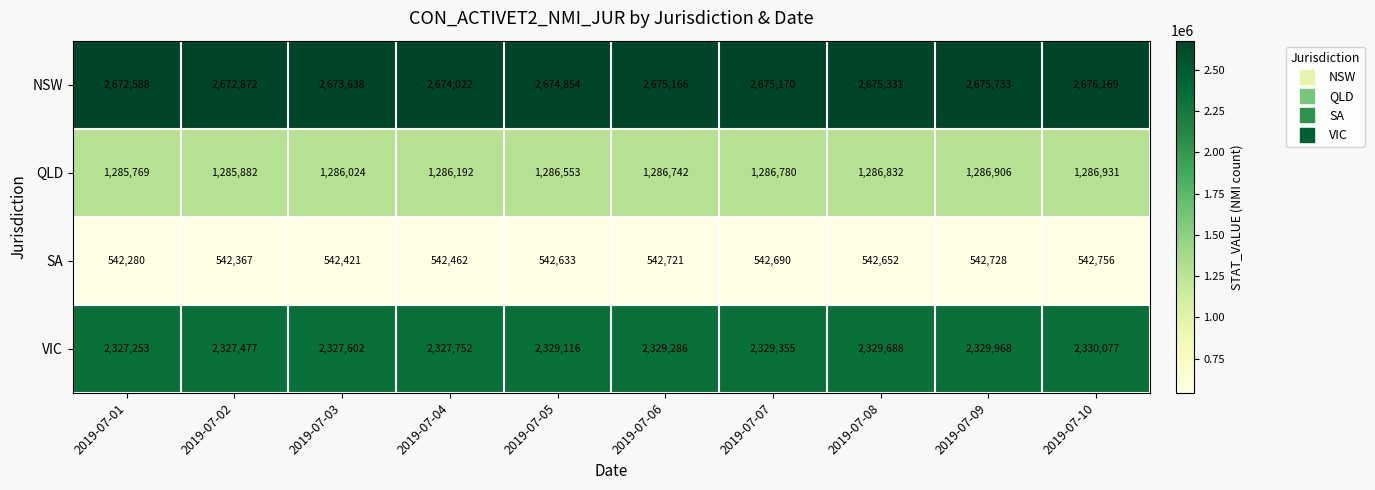

What is the average value of the NSW series?

2674554